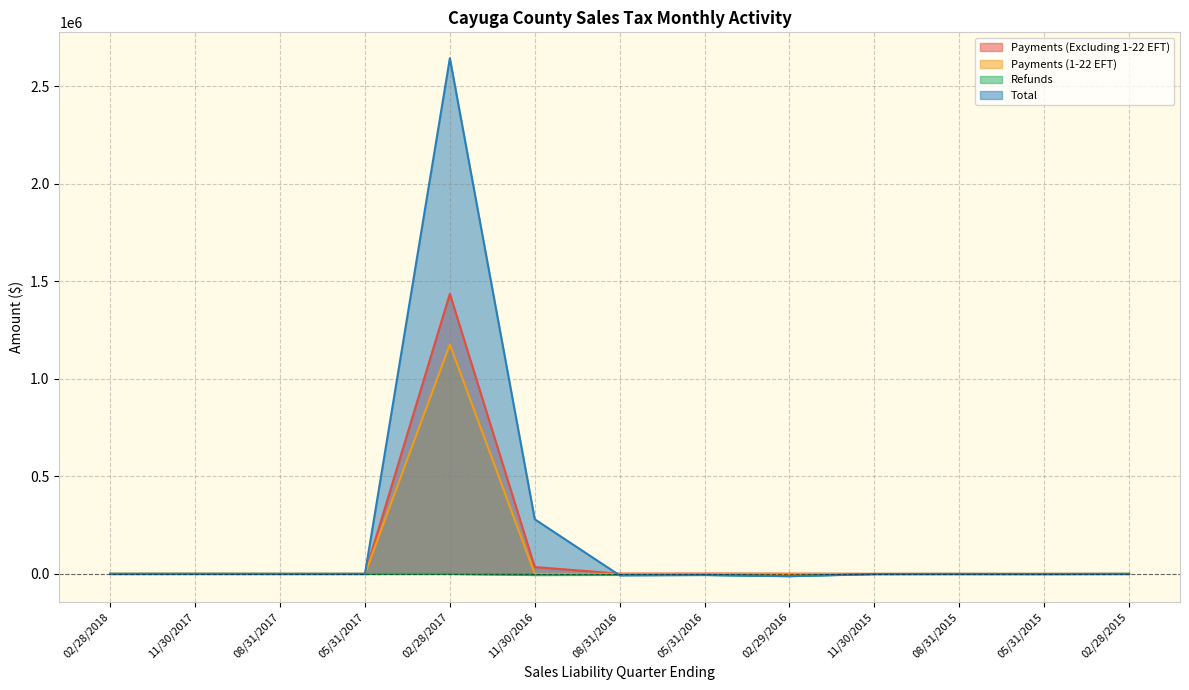

True or false: Payments (1-22 EFT) and Total cross at least once.

True